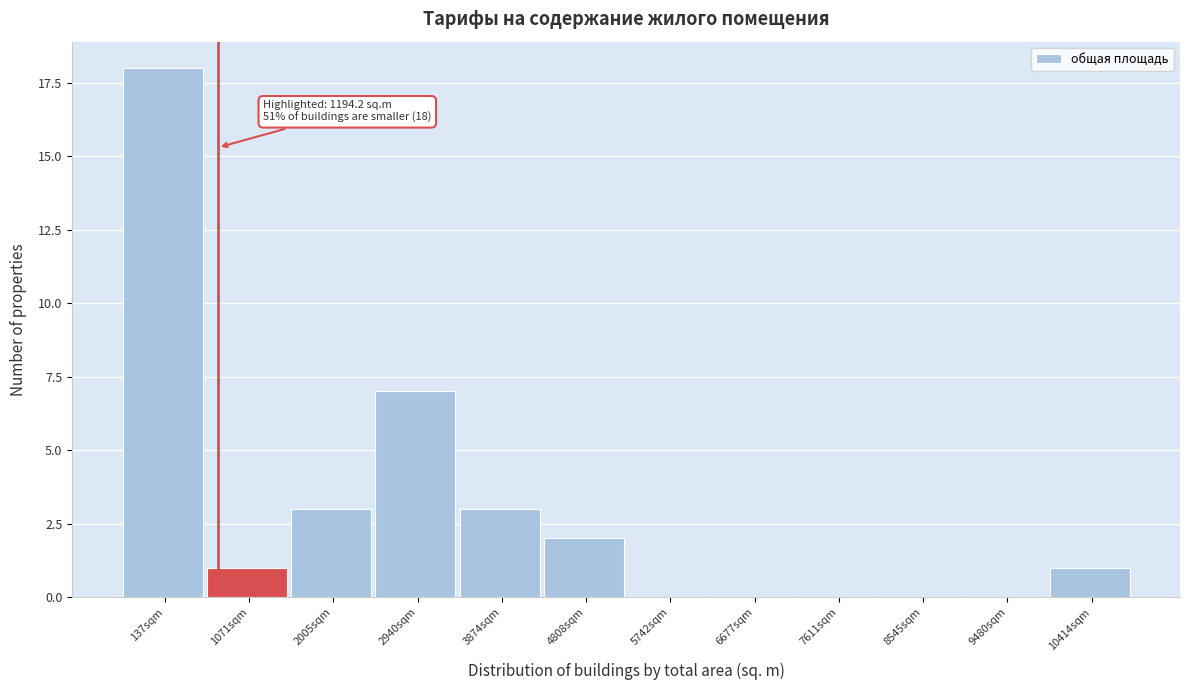

Reading left to right, extract all data points from this chart.

137sqm=18	1071sqm=1	2005sqm=3	2940sqm=7	3874sqm=3	4808sqm=2	5742sqm=0	6677sqm=0	7611sqm=0	8545sqm=0	9480sqm=0	10414sqm=1